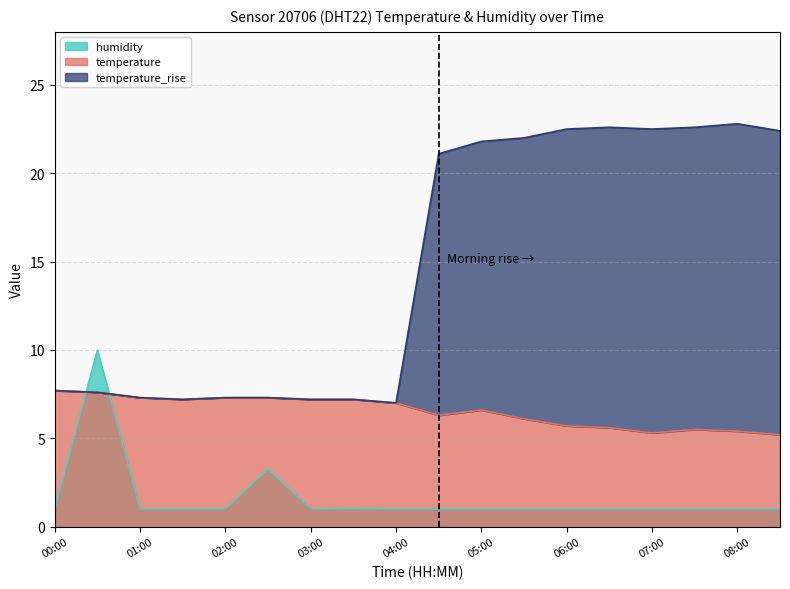

In temperature, how many points are higher than both neighbors (excluding endpoints)?

2